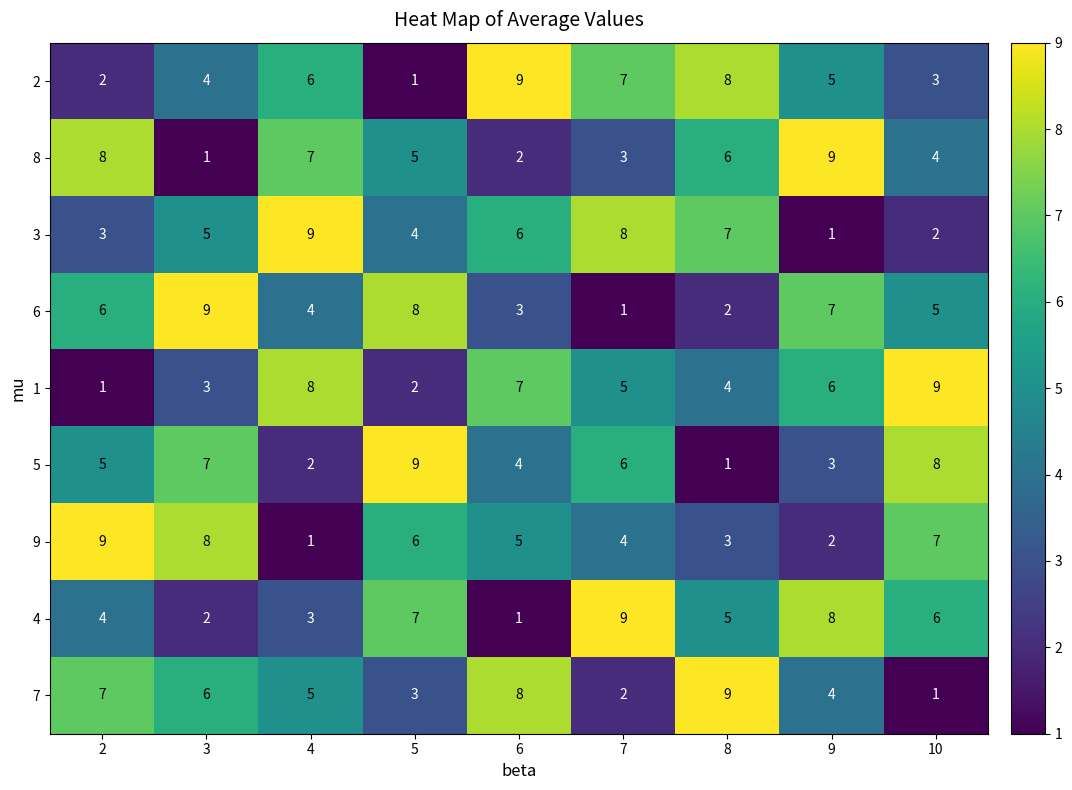

What is the minimum value shown in the chart?

1